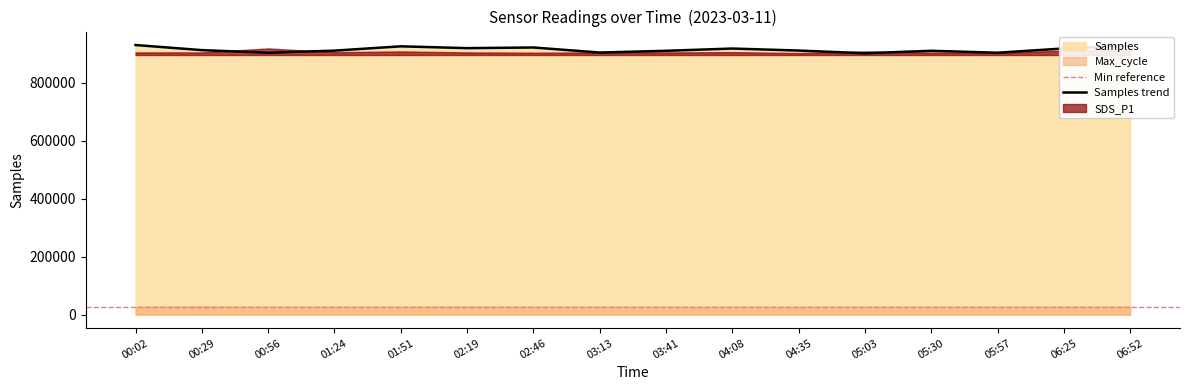

How many data points does each series have?

16